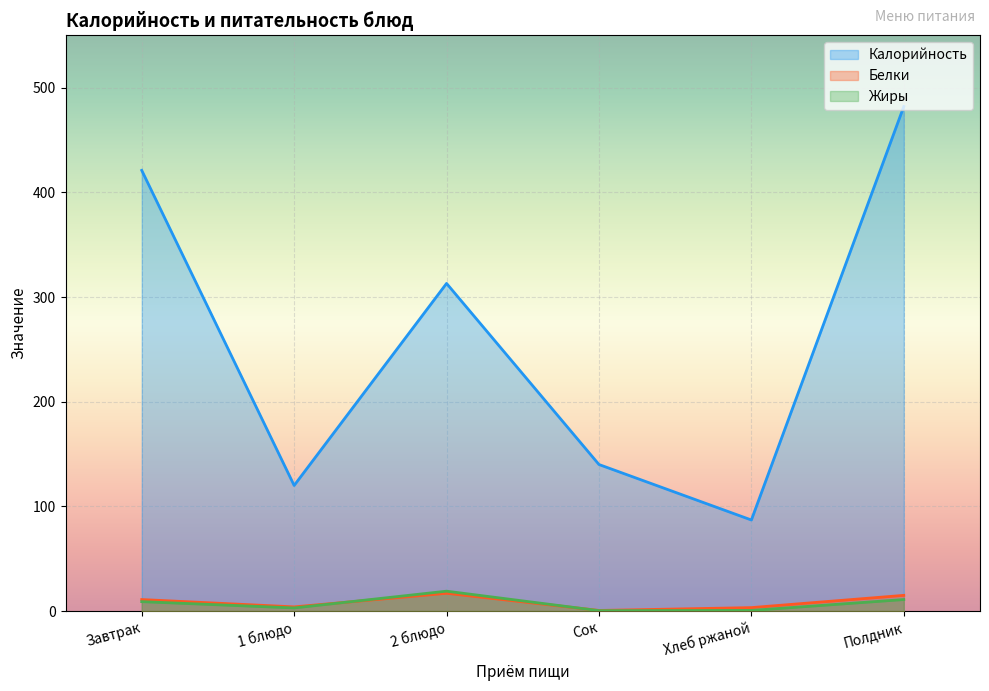

Which label corresponds to the smallest value in the chart?

Сок